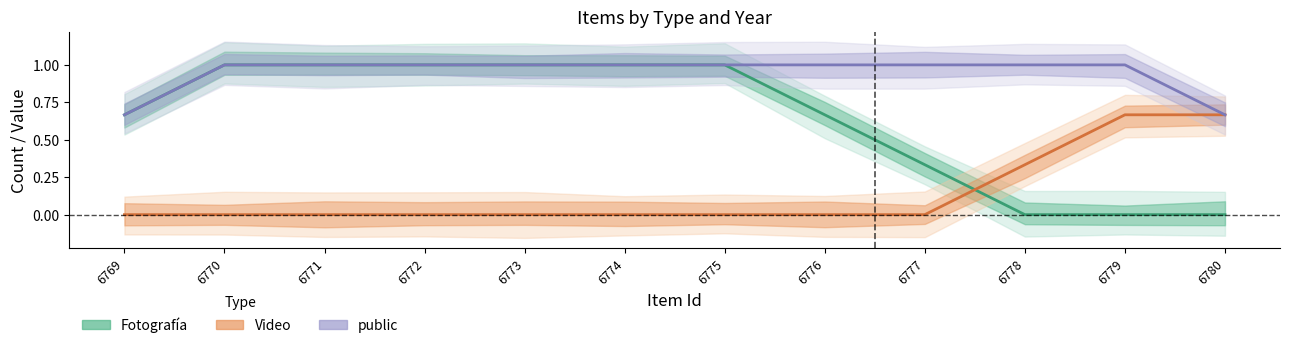

Which series changed the most between 6771 and 6774?

Fotografía